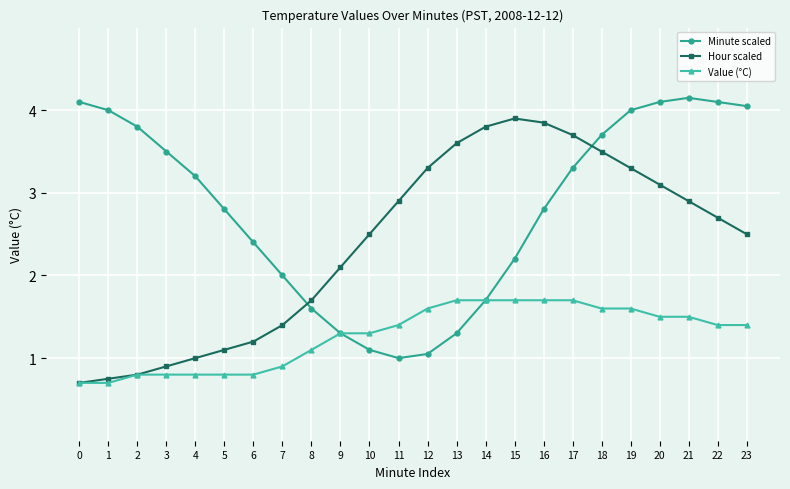

True or false: Minute scaled has a value of 1.8 at 23.

False